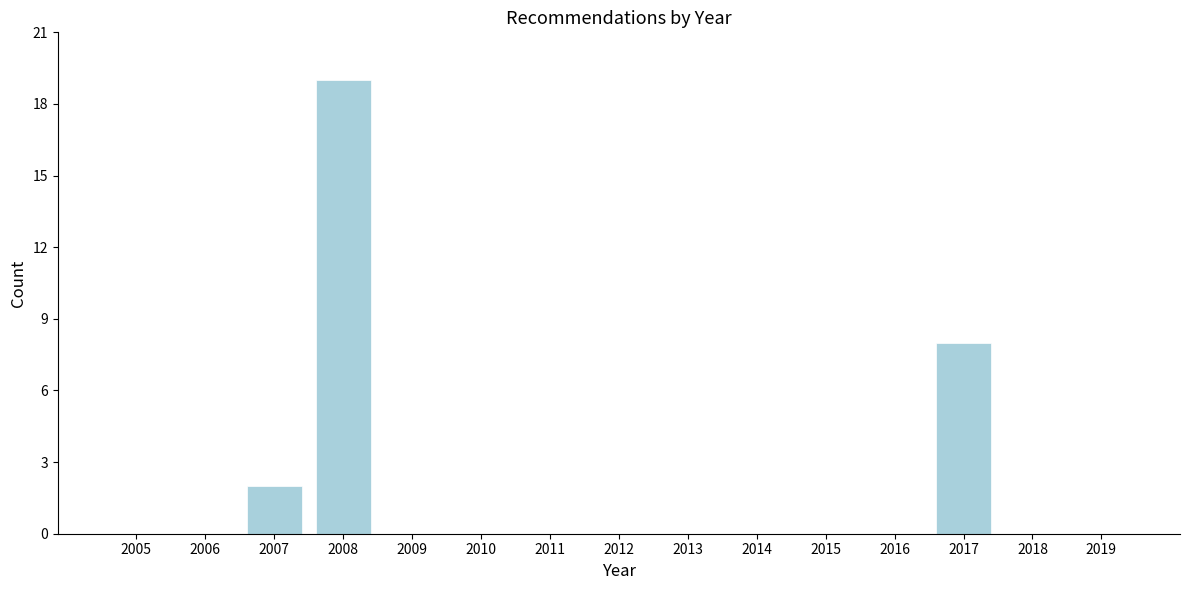

Reading left to right, extract all data points from this chart.

2005=0	2006=0	2007=2	2008=19	2009=0	2010=0	2011=0	2012=0	2013=0	2014=0	2015=0	2016=0	2017=8	2018=0	2019=0